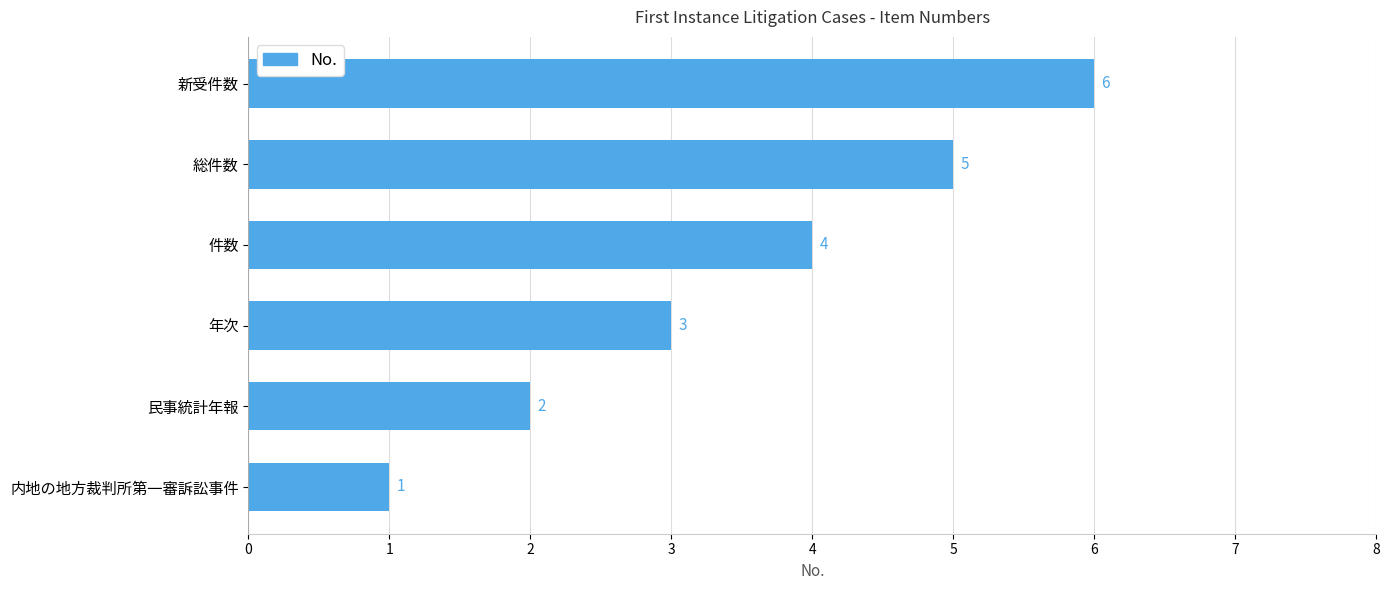

Which has a higher value, 民事統計年報 or 内地の地方裁判所第一審訴訟事件?

民事統計年報